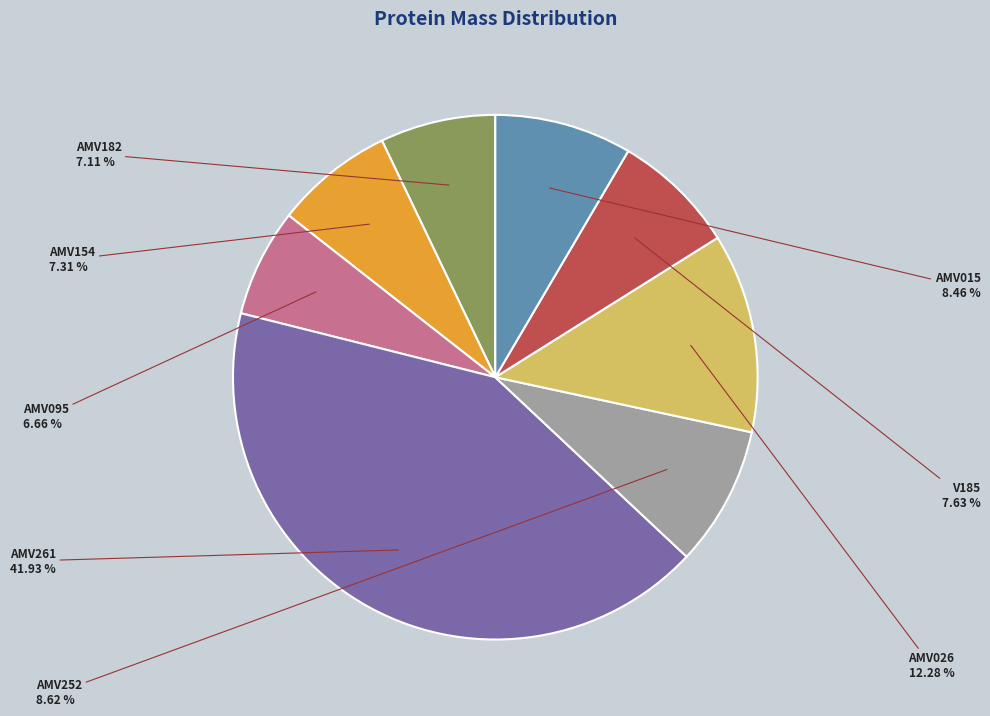

Is it true that AMV182 is 2% of the pie?

False